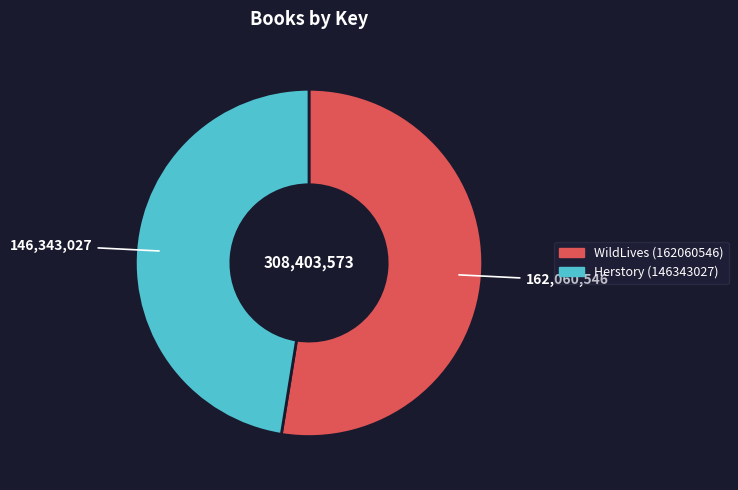

Between WildLives (162060546) and Herstory (146343027), which is larger?

WildLives (162060546)